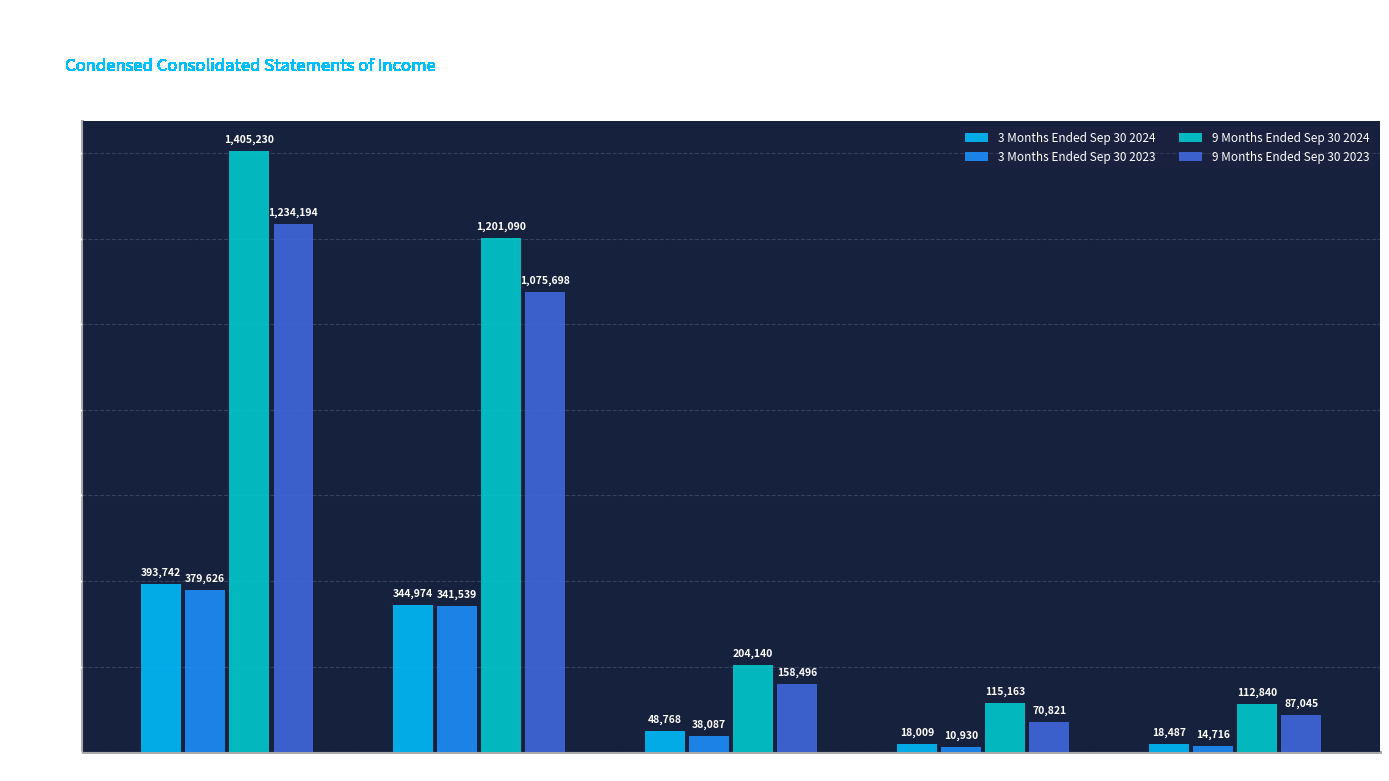

Are the bars grouped side by side (vs. stacked)?

Yes